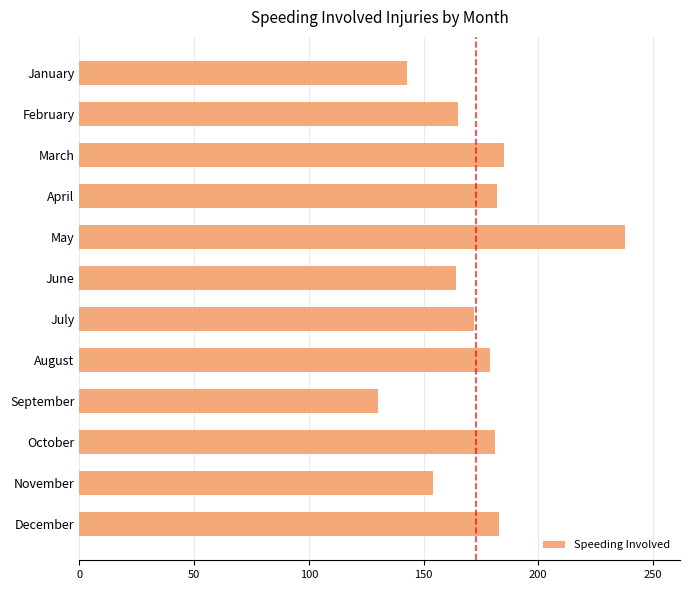

How many categories are shown in the chart?

12